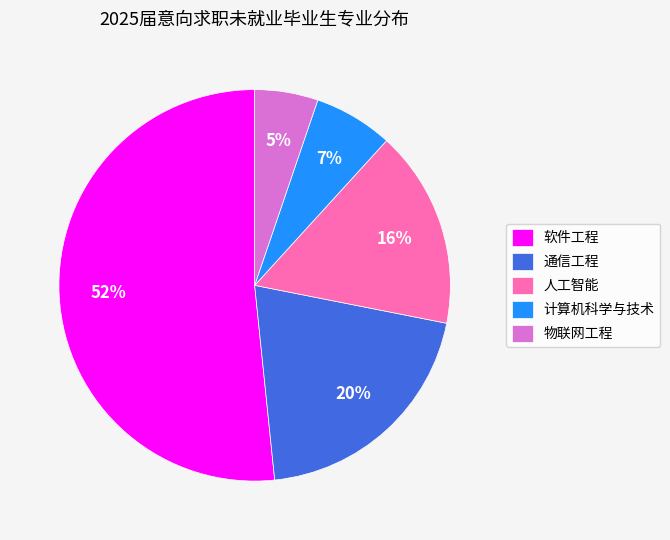

Which category has the smallest portion of the pie?

物联网工程